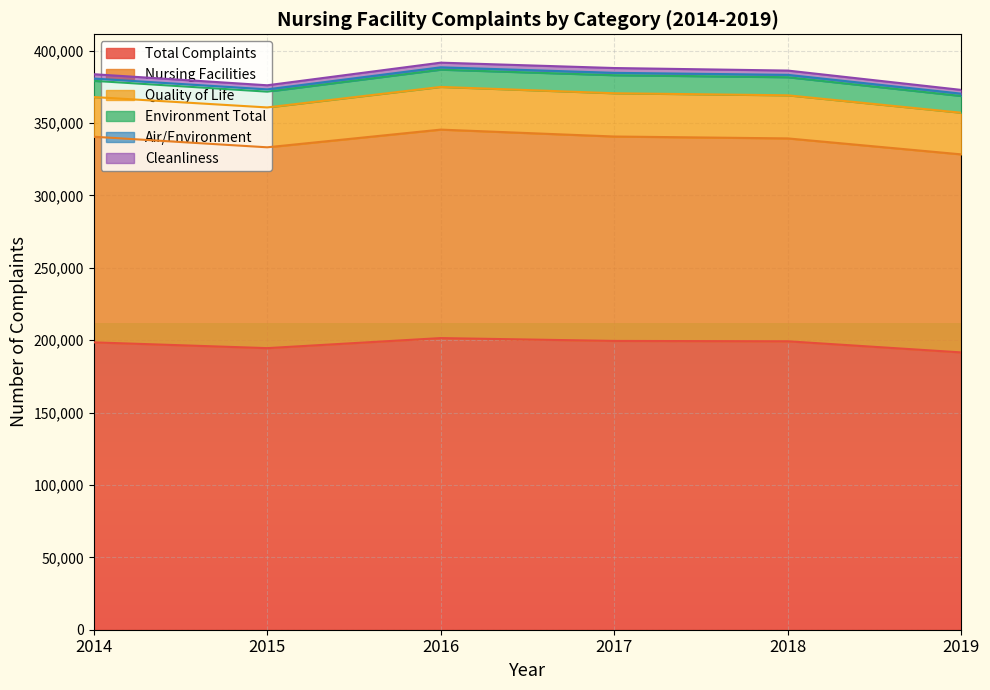

Which series has the largest total across all categories?

Total Complaints